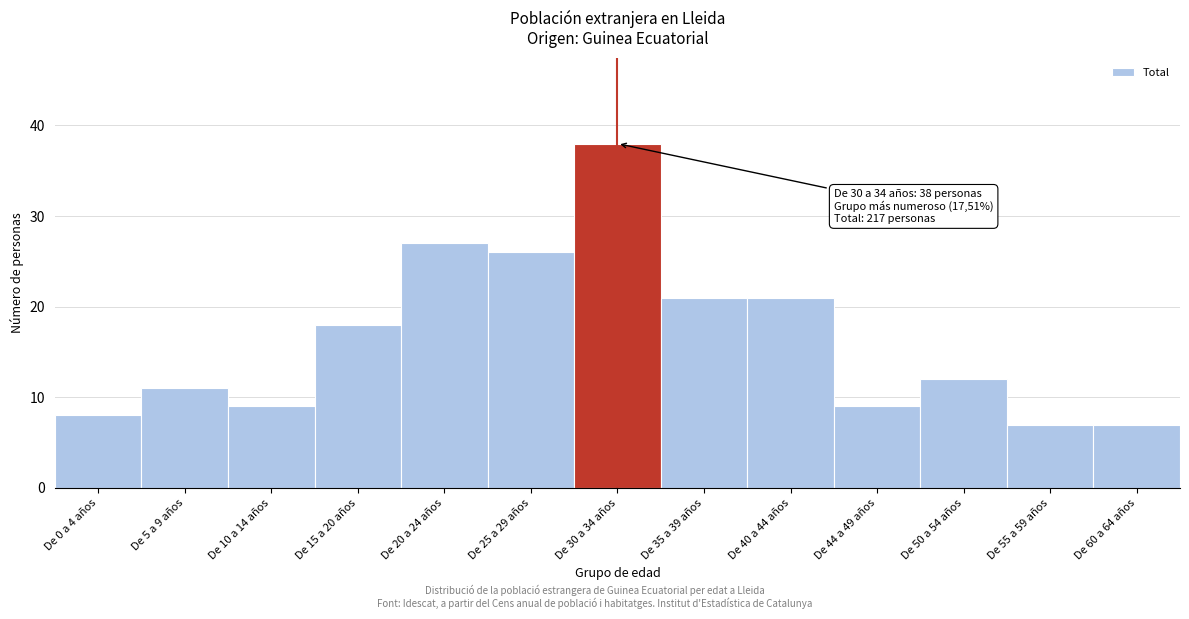

Reading left to right, extract all data points from this chart.

De 0 a 4 años=8	De 5 a 9 años=11	De 10 a 14 años=9	De 15 a 20 años=18	De 20 a 24 años=27	De 25 a 29 años=26	De 30 a 34 años=38	De 35 a 39 años=21	De 40 a 44 años=21	De 44 a 49 años=9	De 50 a 54 años=12	De 55 a 59 años=7	De 60 a 64 años=7